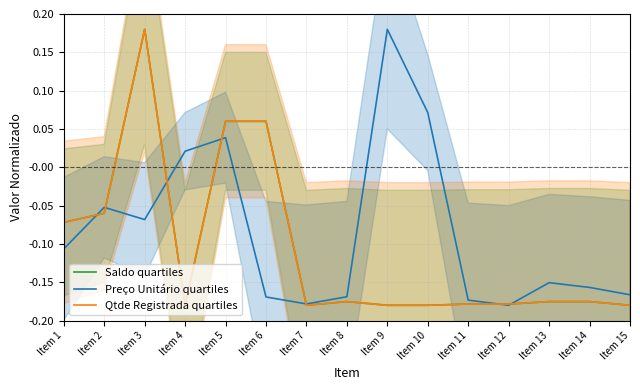

At which category is the sum across all series the highest?

Item 3